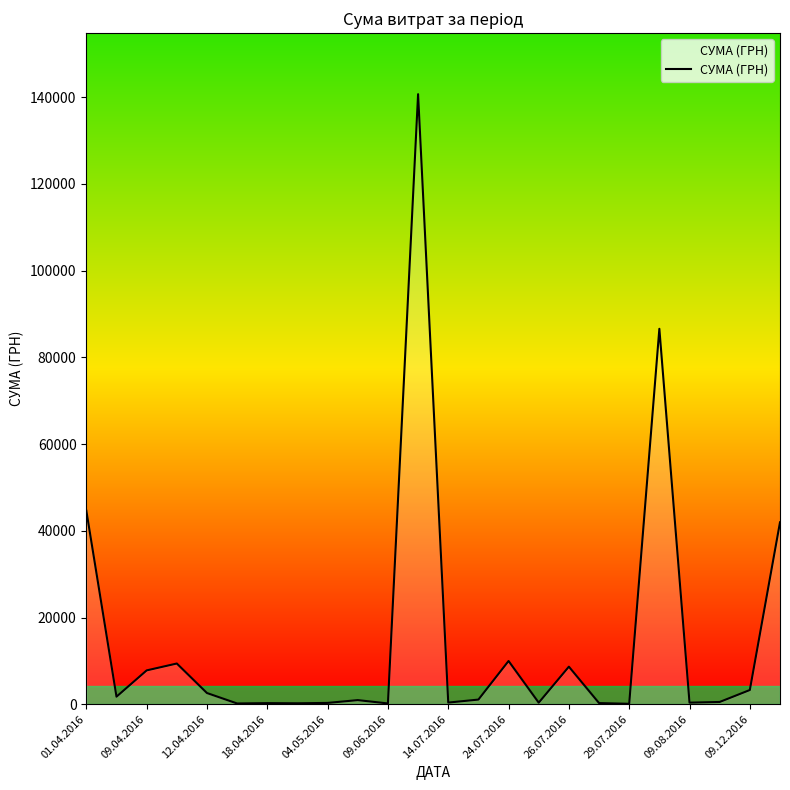

Count the number of categories in the chart.

24